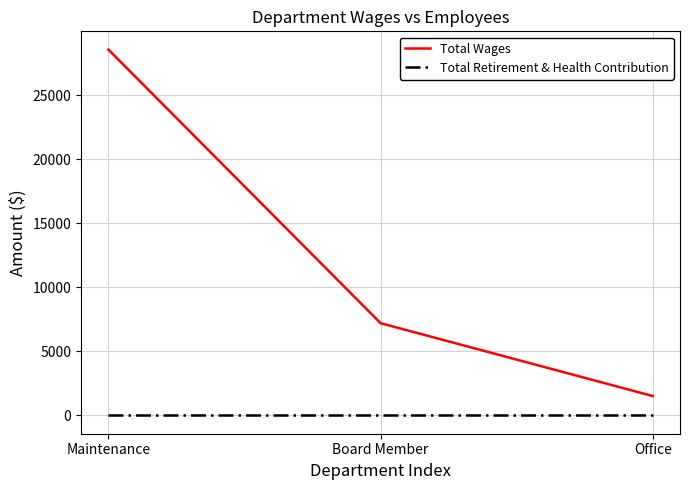

What is the minimum value for Total Wages?

1513